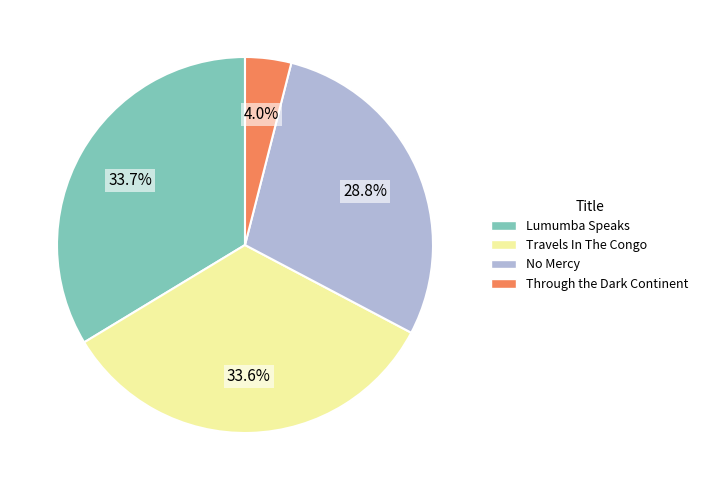

What percentage is NOT represented by Travels In The Congo?

66.4%